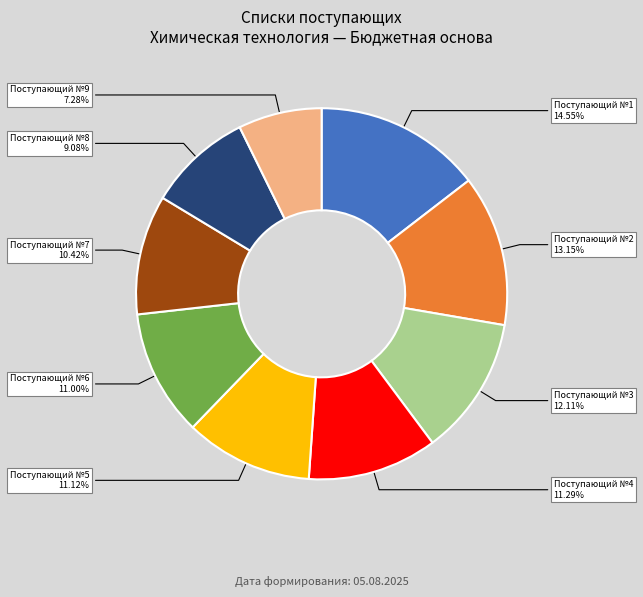

Between Поступающий №8 and Поступающий №3, which is larger?

Поступающий №3